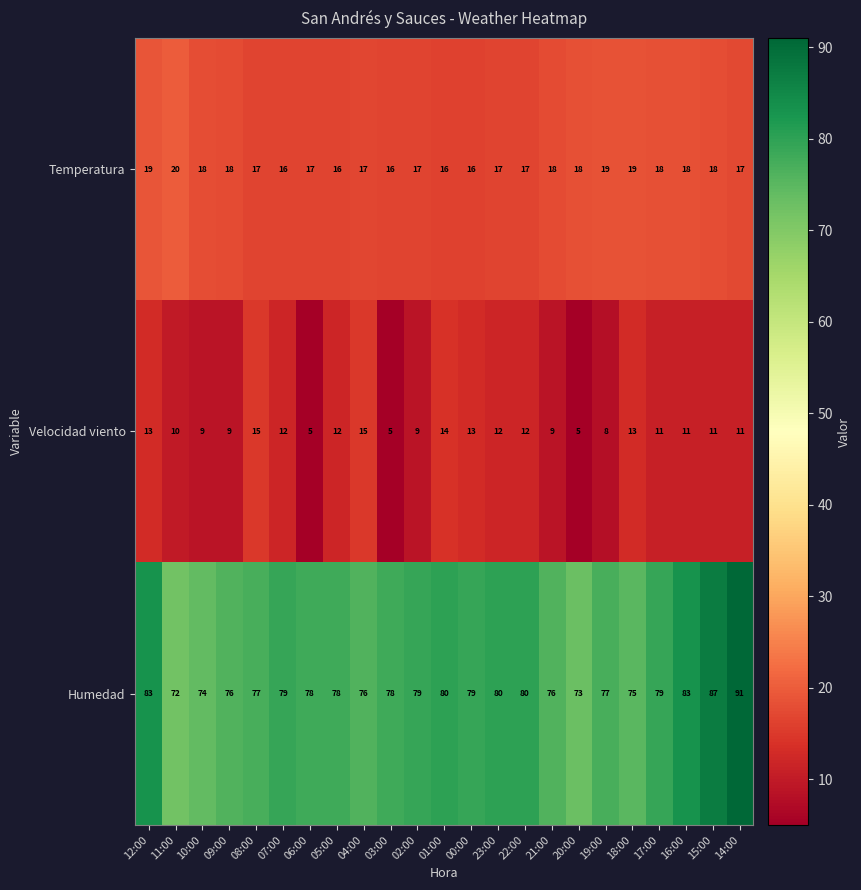

What is the difference between the Velocidad viento values at 02:00 and 03:00?

4